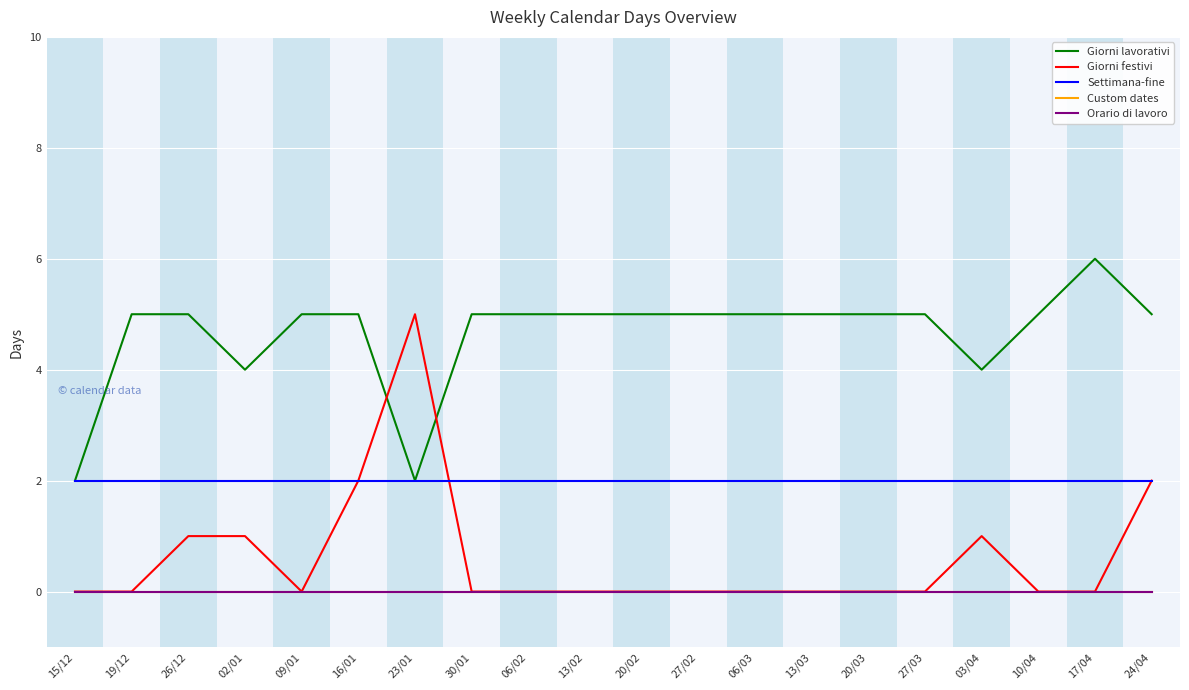

Rank the series at 20/03 from highest to lowest value.

Giorni lavorativi, Settimana-fine, Giorni festivi, Custom dates, Orario di lavoro